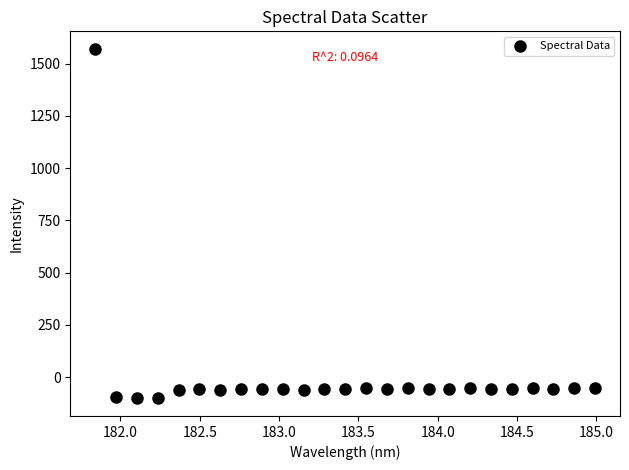

What is the range of Y values (max minus min)?

1673.2